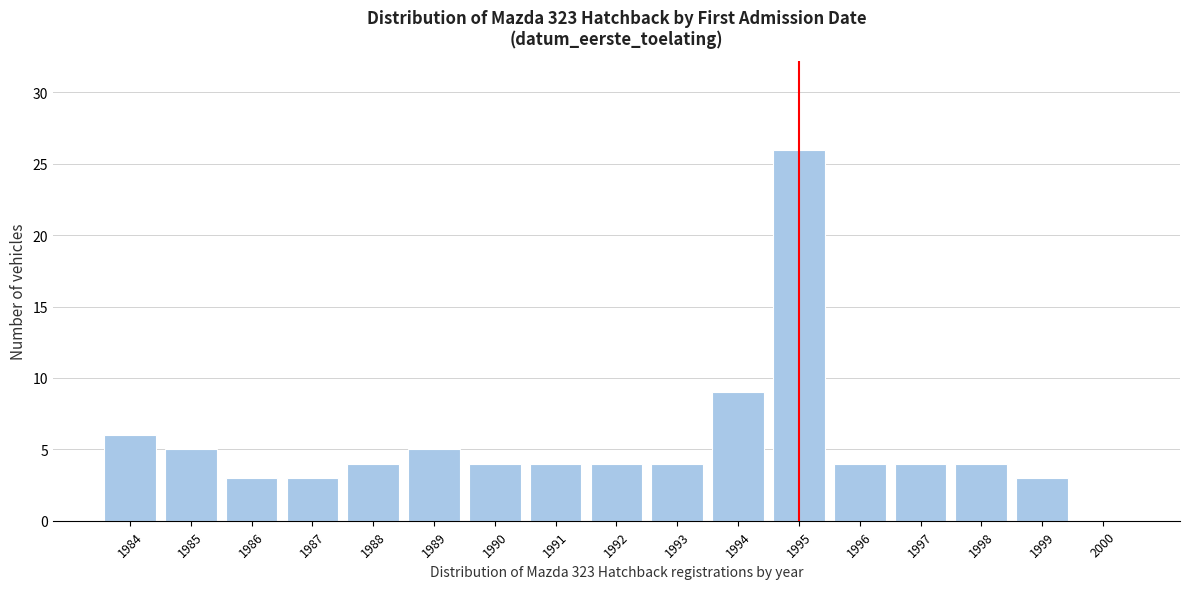

Reading left to right, transcribe all the data shown in this chart.

1984=6	1985=5	1986=3	1987=3	1988=4	1989=5	1990=4	1991=4	1992=4	1993=4	1994=9	1995=26	1996=4	1997=4	1998=4	1999=3	2000=0